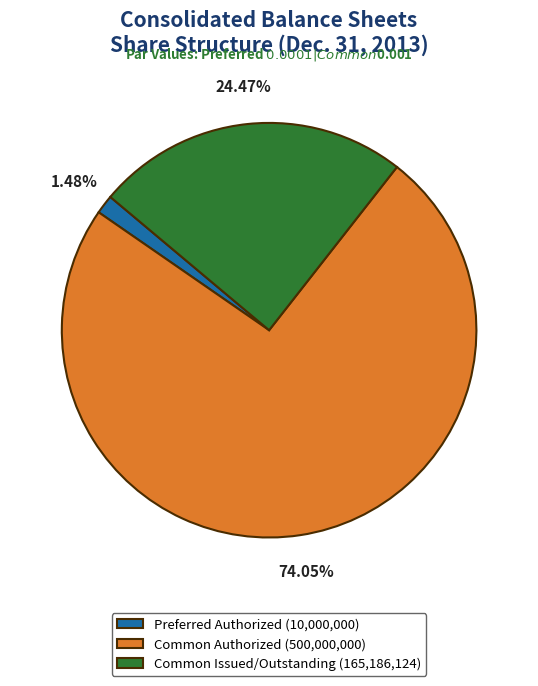

Is there any slice that represents more than half of the pie?

Yes